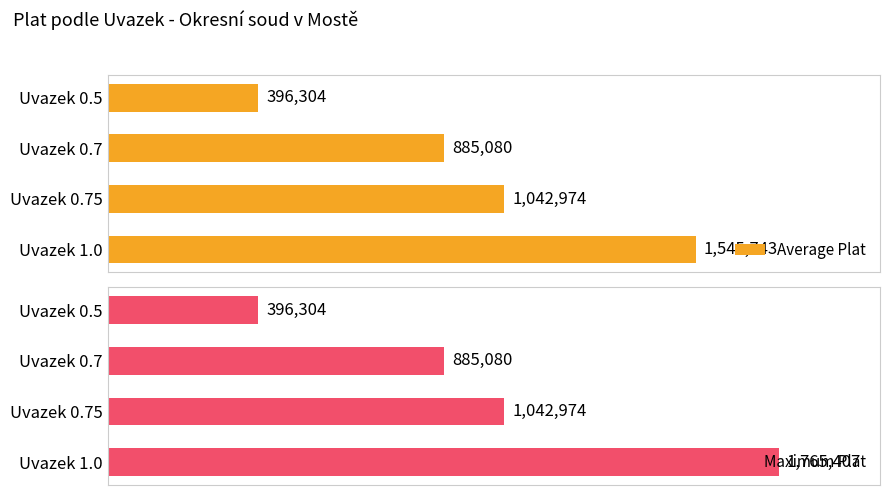

What is the average value of the Maximum Plat series?

1022441